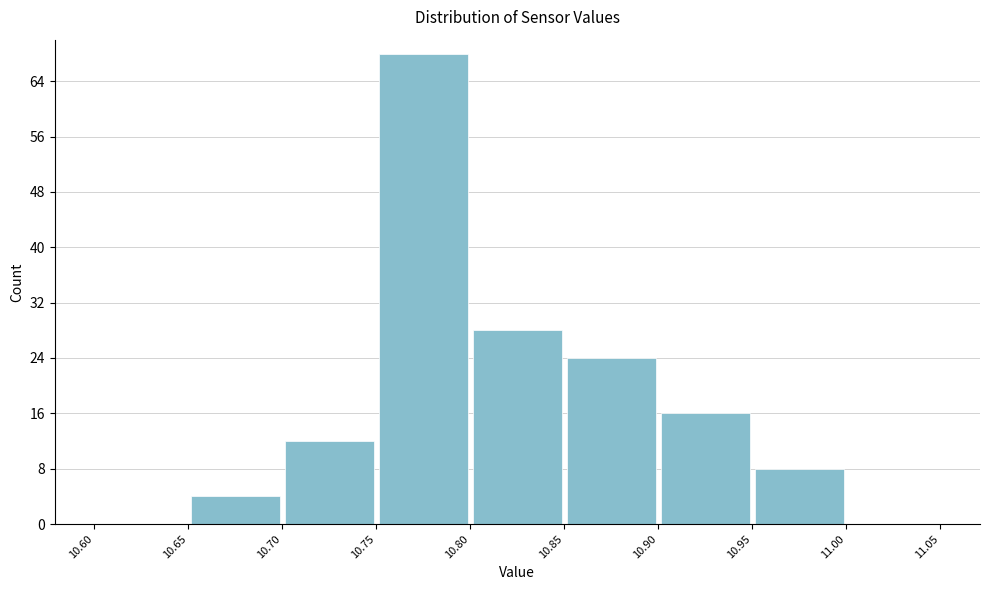

Reading left to right, transcribe this chart: for each bar, give the range it covers on the x-axis and its height. The values are not printed on the chart, so give them approximately, as read against the axis.

10.60 to 10.65: 0
10.65 to 10.70: 4
10.70 to 10.75: 12
10.75 to 10.80: 68
10.80 to 10.85: 28
10.85 to 10.90: 24
10.90 to 10.95: 16
10.95 to 11.00: 8
11.00 to 11.05: 0